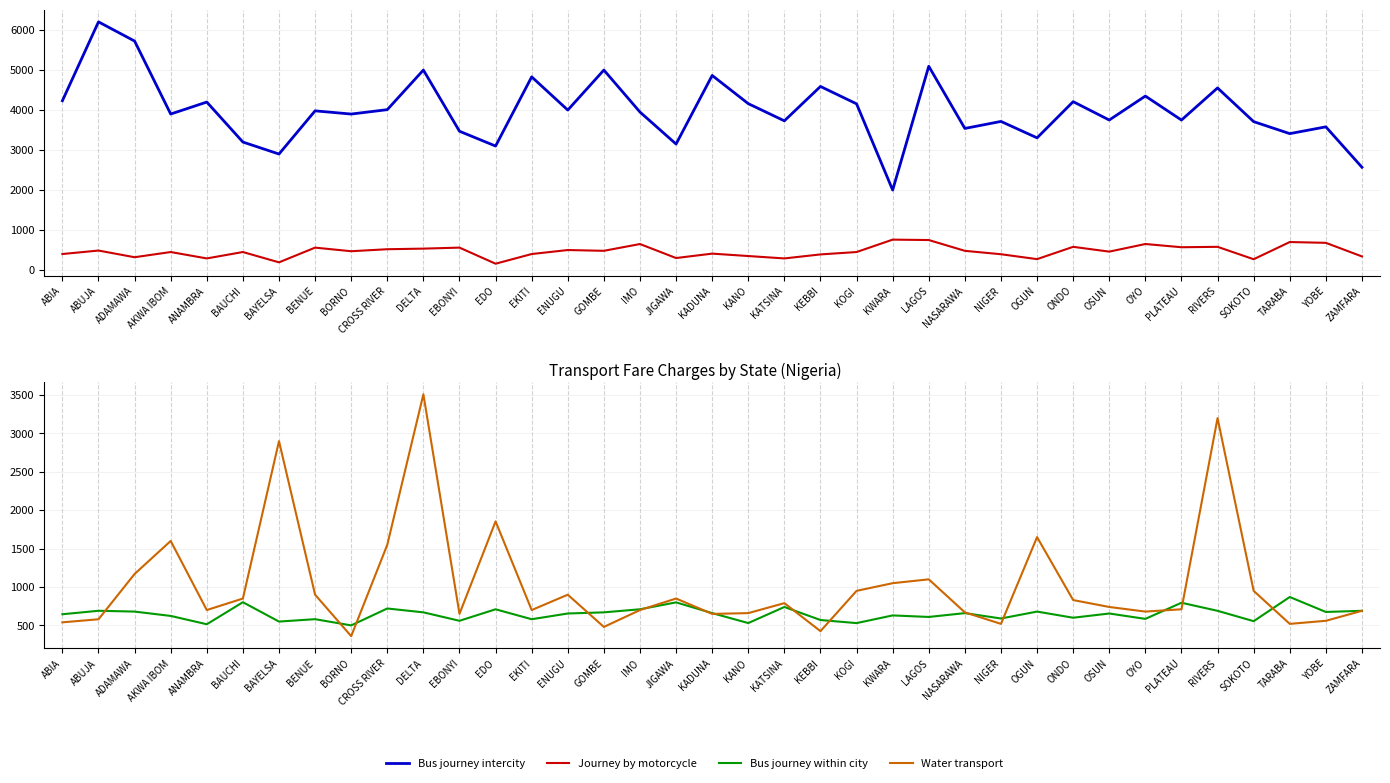

How many lines are shown in the chart?

4